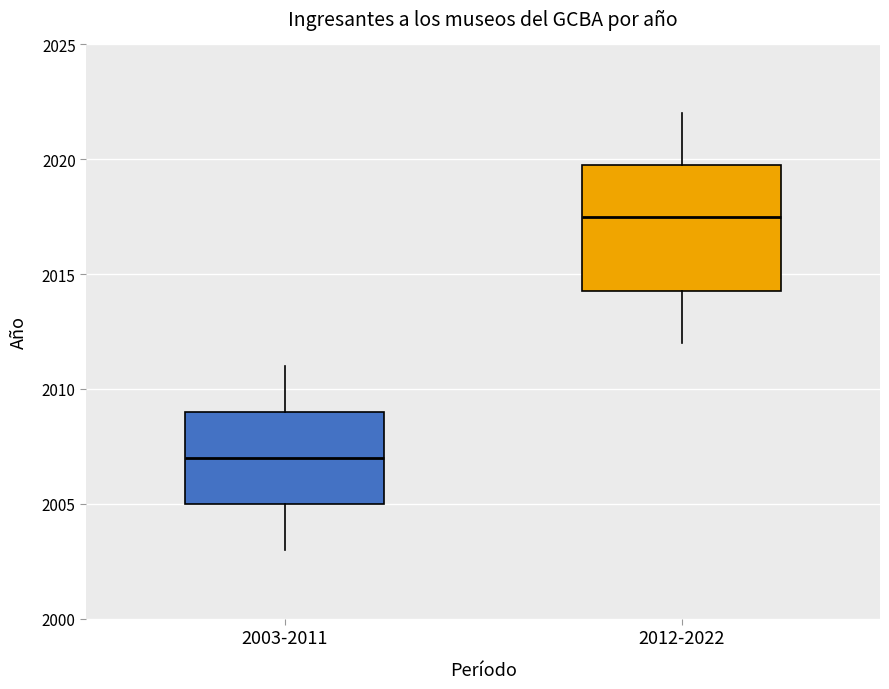

Reading left to right, read every box against the y-axis: the position of its median line, the range the box covers, and the ends of its whiskers. The values are not printed on the chart, so give them approximately, as read against the axis.

2003-2011: median 2007.0, box 2005.0 to 2009.0, whiskers 2003.0 to 2011.0
2012-2022: median 2017.5, box 2014.5 to 2020.0, whiskers 2012.0 to 2022.0